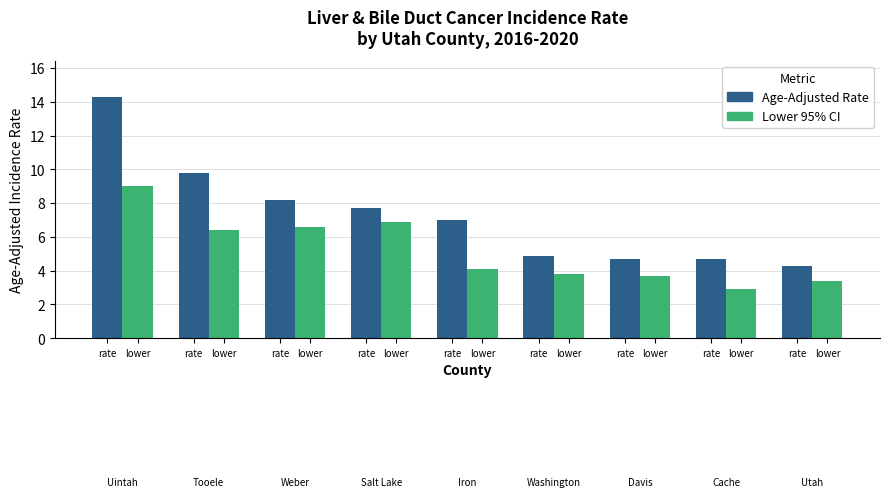

How many values in the Age-Adjusted Rate series are below 7?

4